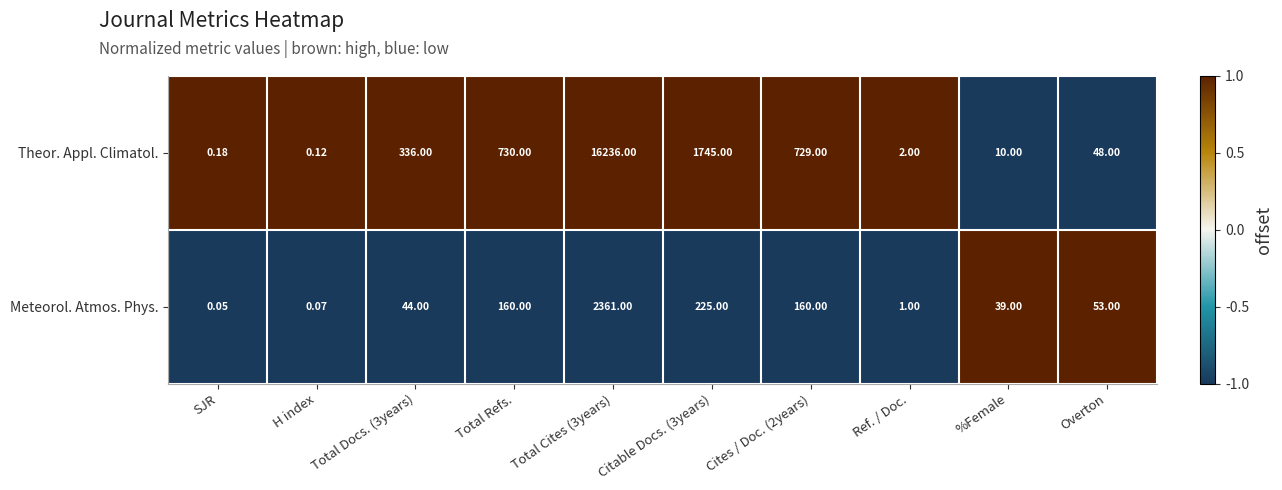

Count the number of categories in the chart.

10